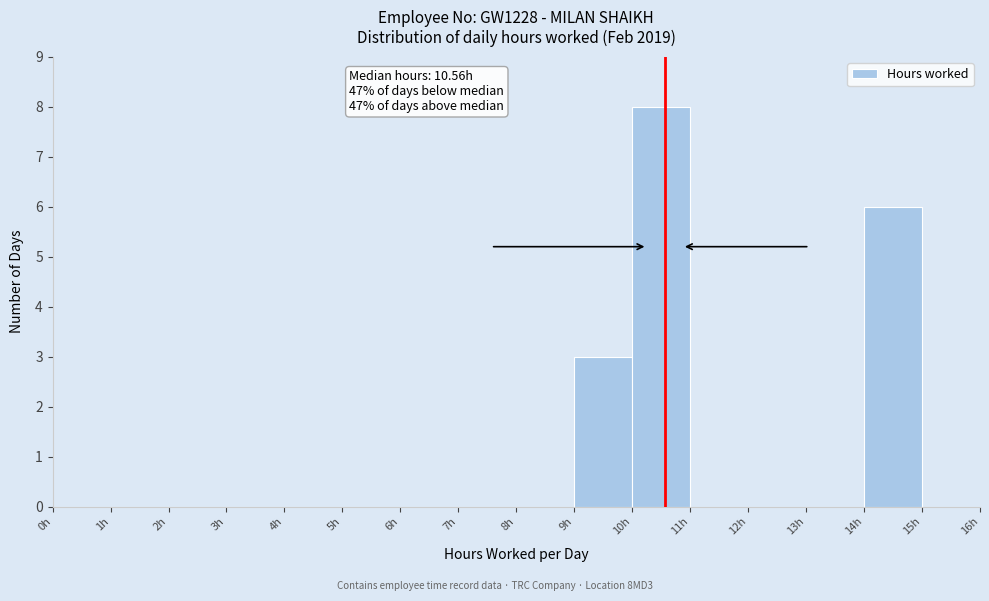

Which range on the x-axis has the tallest bar?

10 to 11